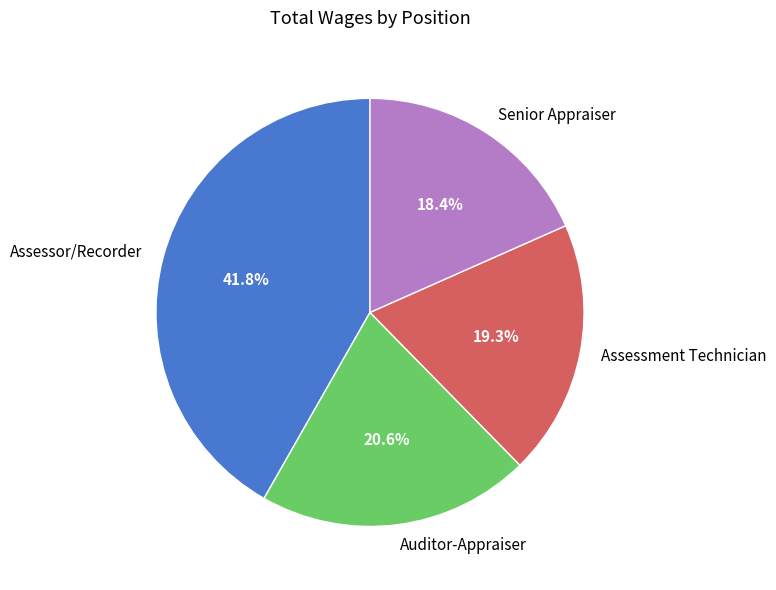

Combined, what portion of the pie is Assessor/Recorder and Senior Appraiser?

60.1%